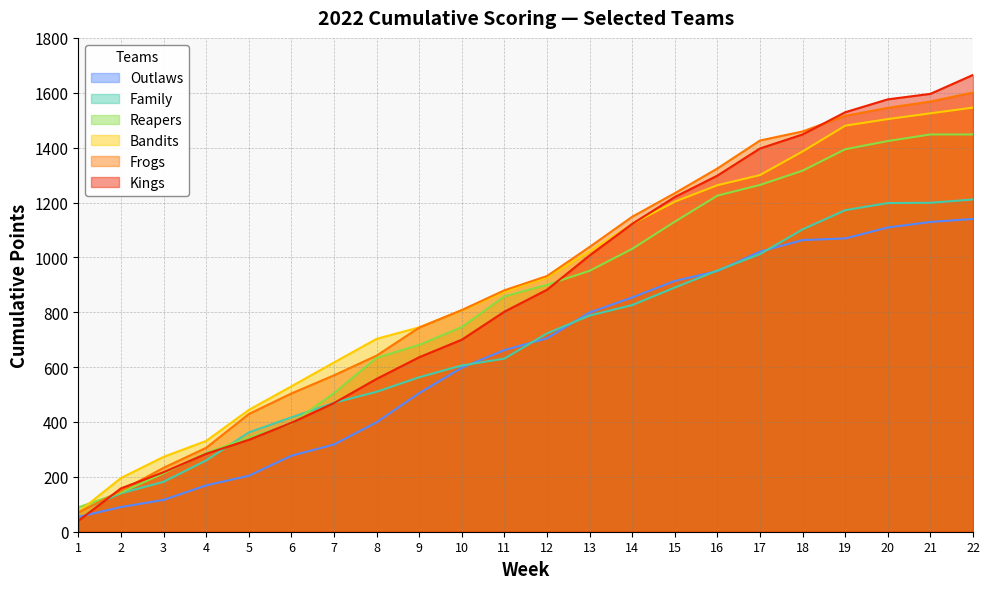

What is the difference between the maximum and minimum values in the Outlaws series?

1086